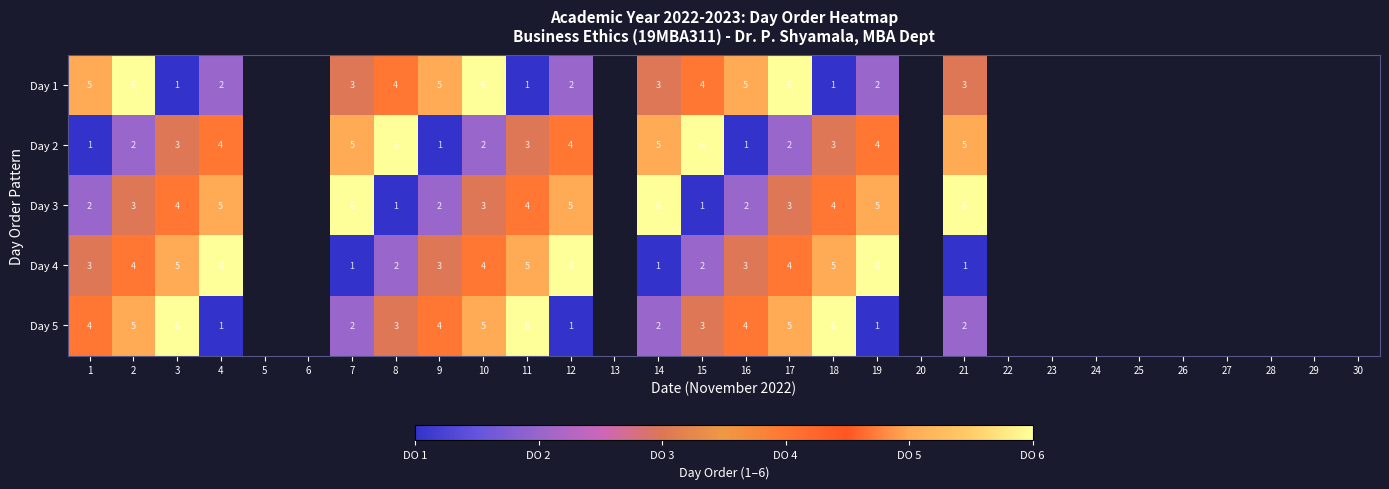

What is the difference between the highest and lowest values at 17?

4